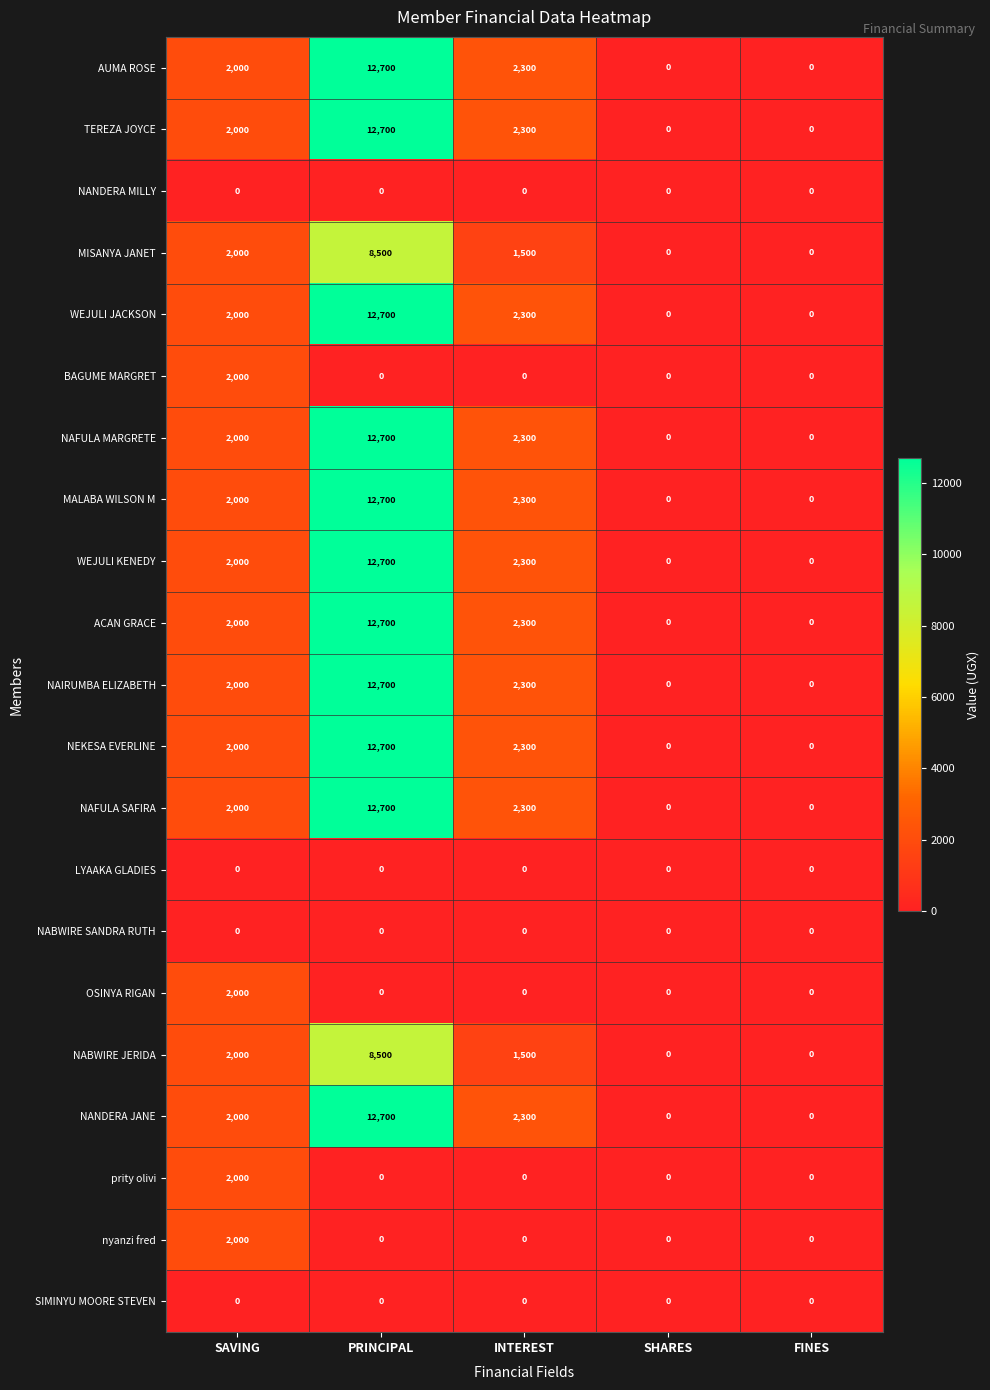

What is the greatest value displayed?

12700